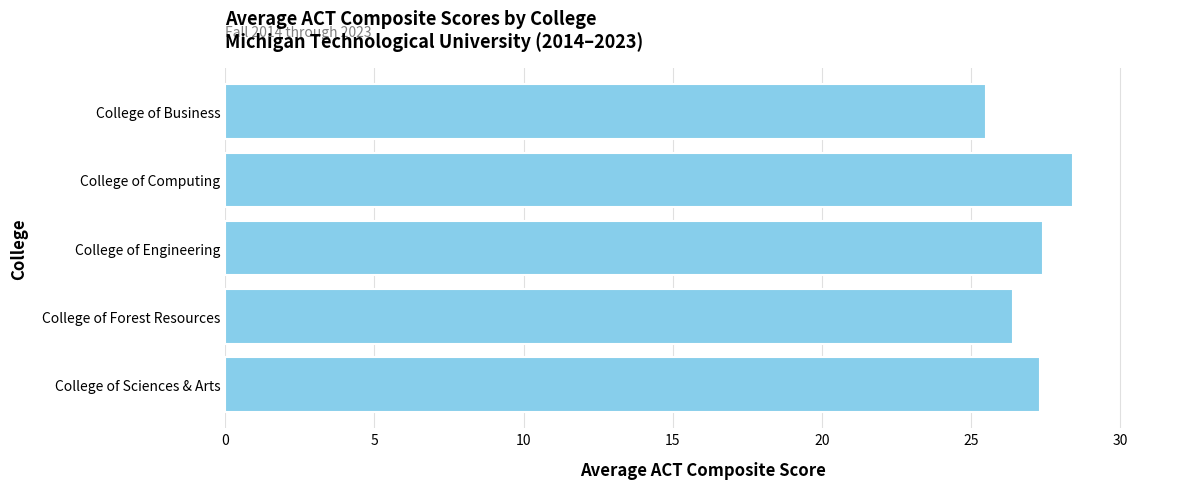

How many values are below 27?

2